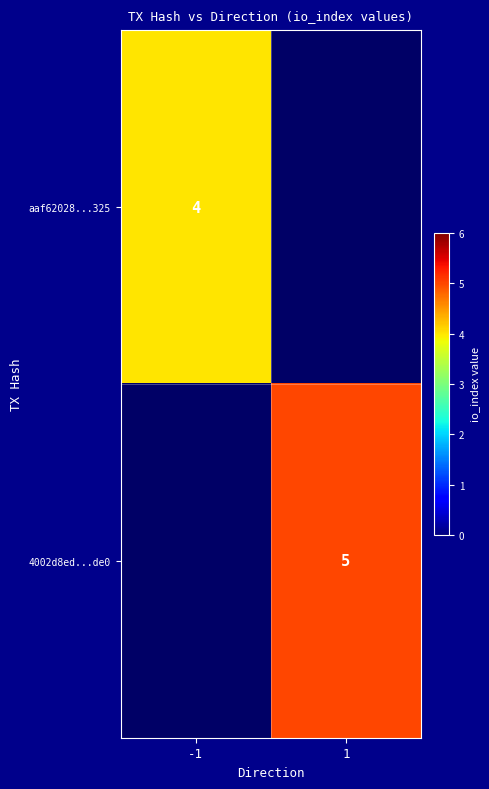

The 4002d8ed...de0 series shows 1 at 1. True or false?

False